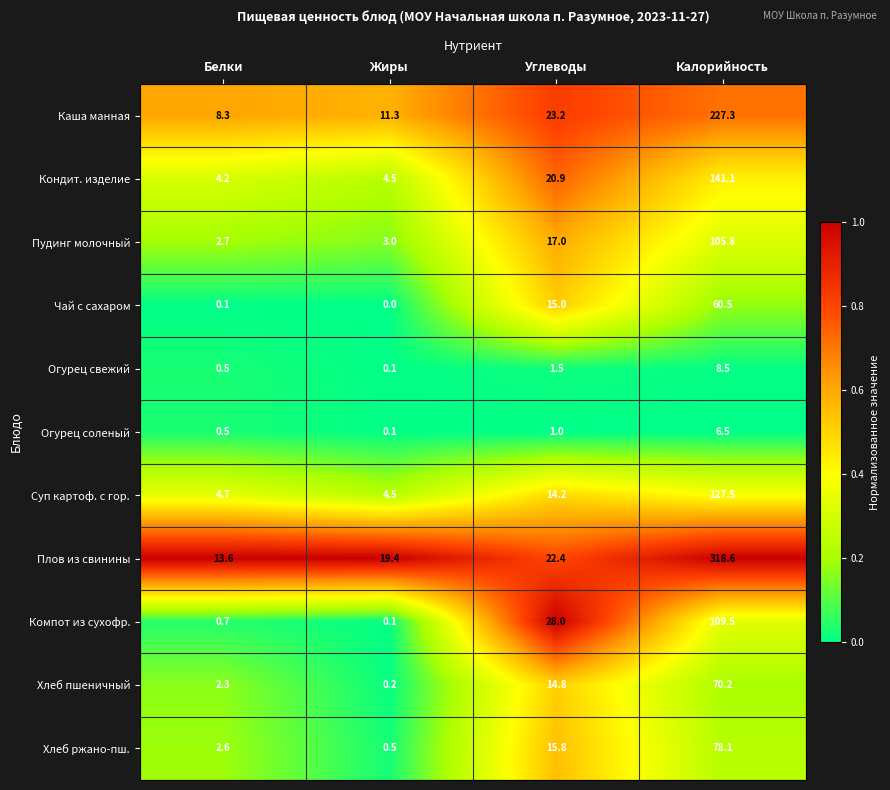

Which series changed the most between Жиры and Углеводы?

Компот из сухофр.